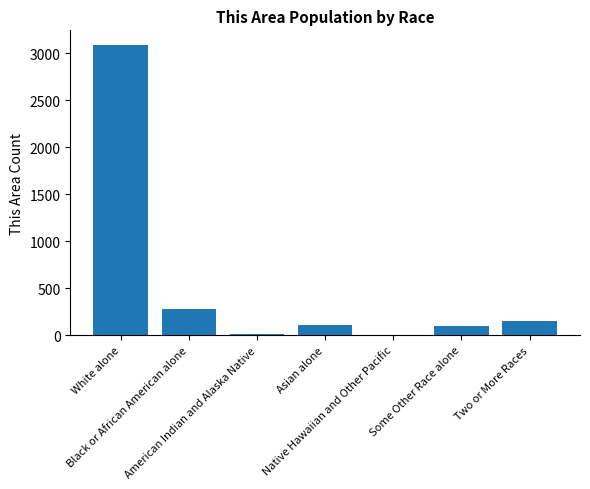

What is the greatest value displayed?

3090